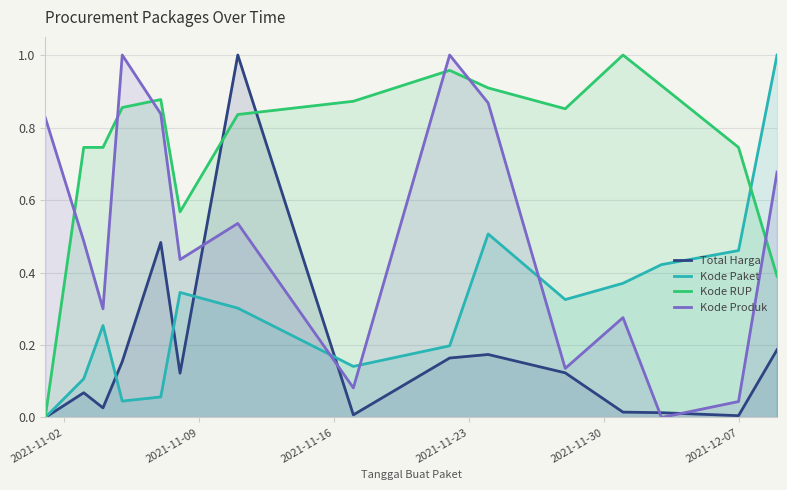

True or false: Kode Produk and Total Harga cross at least once.

True